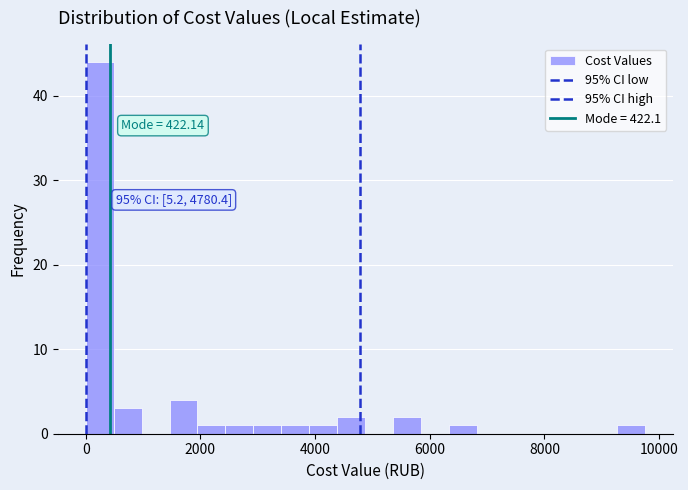

Read against the x-axis, roughly where is the centre of the tallest bar?

200